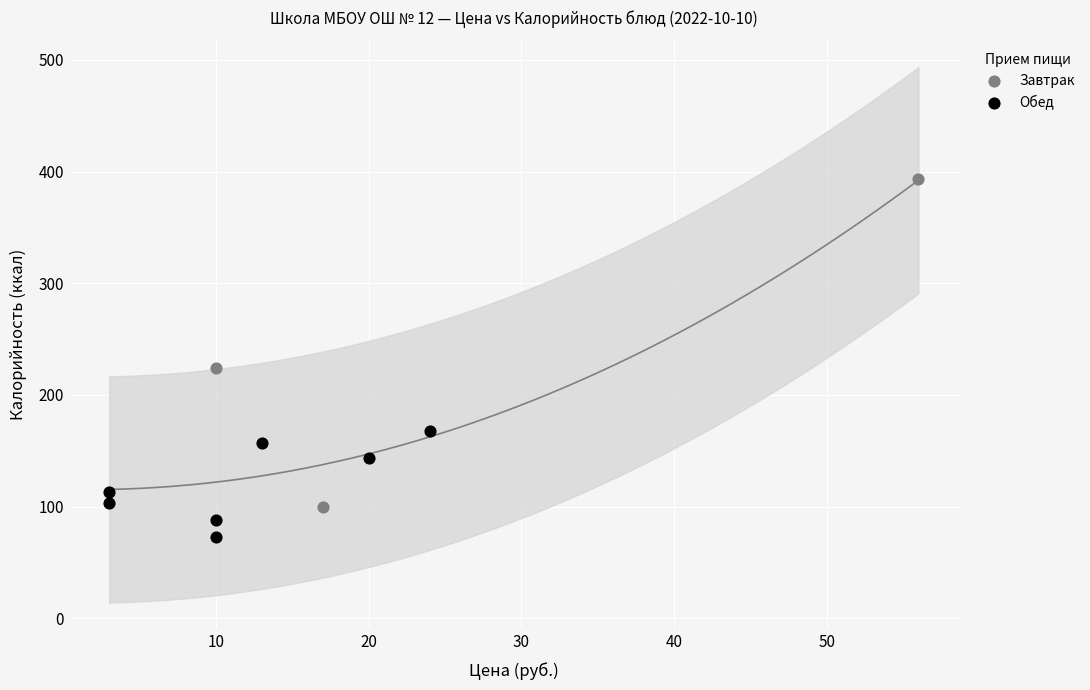

What are all the series names shown in the legend?

Завтрак, Обед